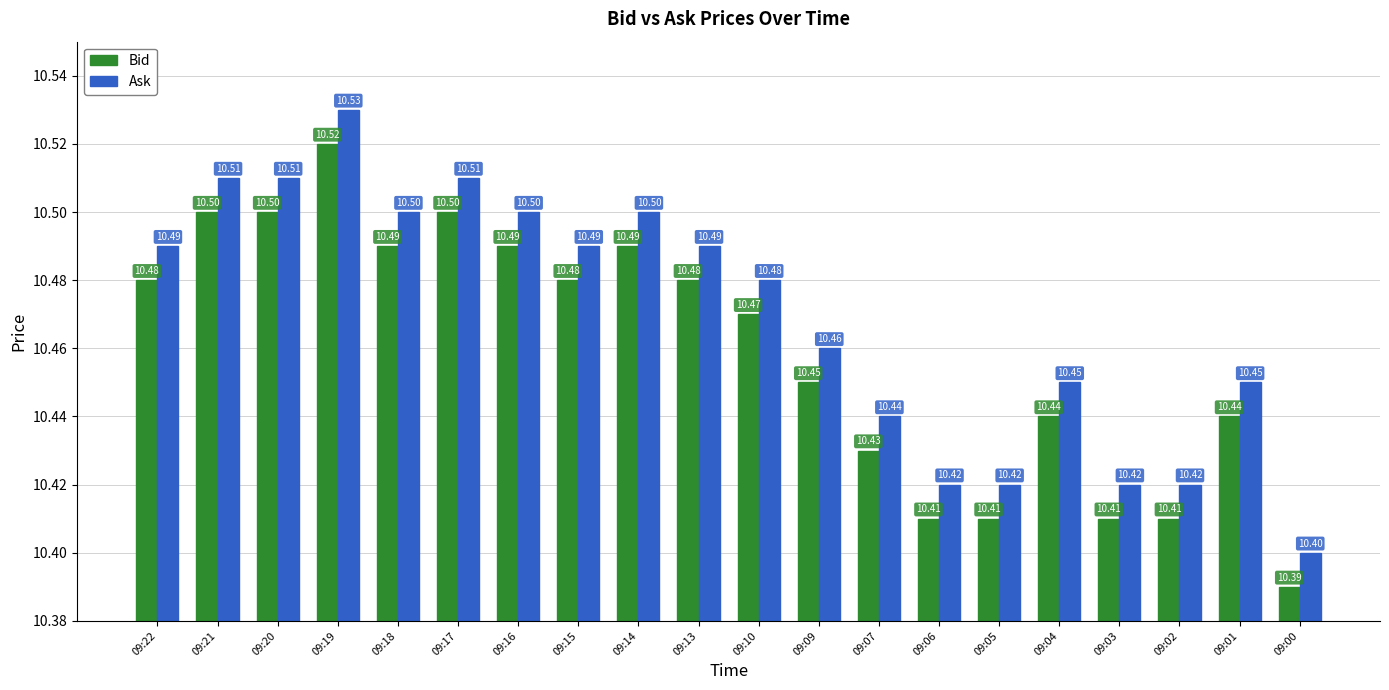

What are all the series names shown in the legend?

Bid, Ask